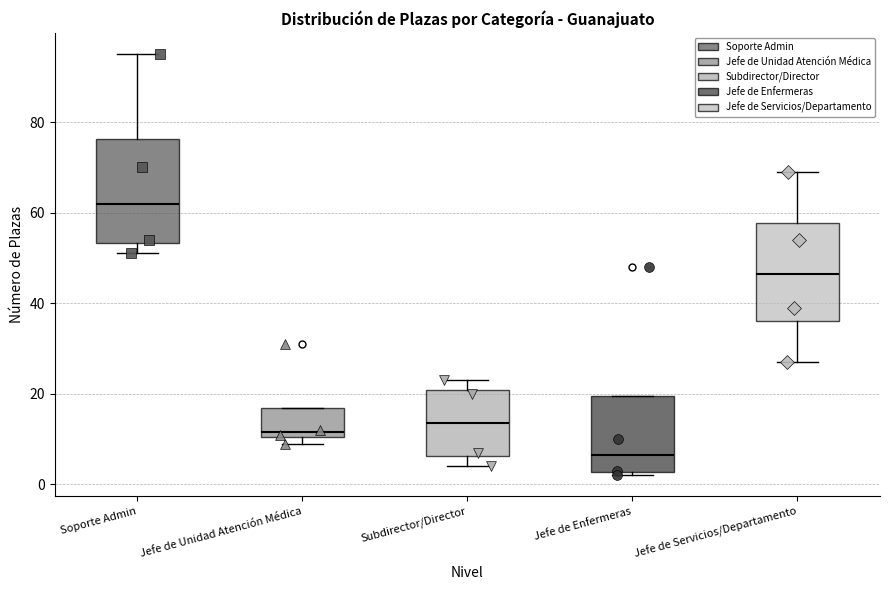

Reading left to right, transcribe this box plot: for each box, give where its median line is, the range the box spans, and where its two whiskers end, as read against the y-axis. The values are not printed on the chart, so give them approximately, as read against the axis.

Soporte Admin: median 62, box 54 to 76, whiskers 52 to 96
Jefe de Unidad Atención Médica: median 12, box 10 to 16, whiskers 10 (just below the box's lower edge) to 16
Subdirector/Director: median 14, box 6 to 20, whiskers 4 to 24
Jefe de Enfermeras: median 6, box 2 to 20, whiskers 2 (just below the box's lower edge) to 20
Jefe de Servicios/Departamento: median 46, box 36 to 58, whiskers 28 to 70